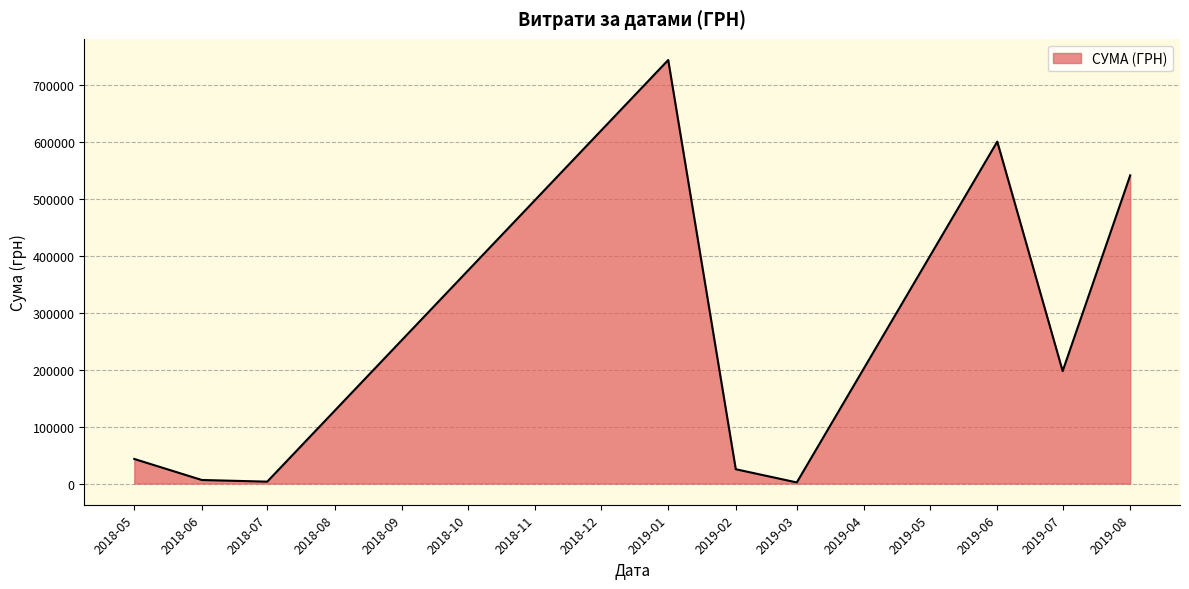

Where is the first local maximum?

2019-01